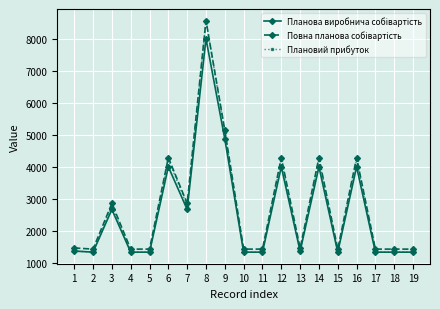

At how many categories does at least one series exceed 3953?

6